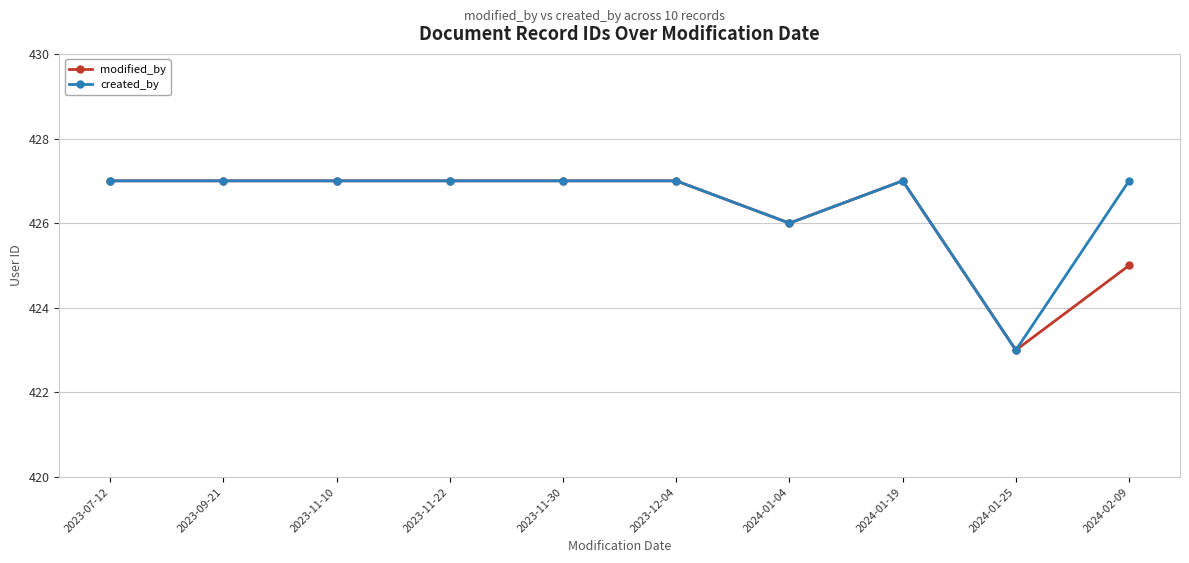

How many lines are shown in the chart?

2